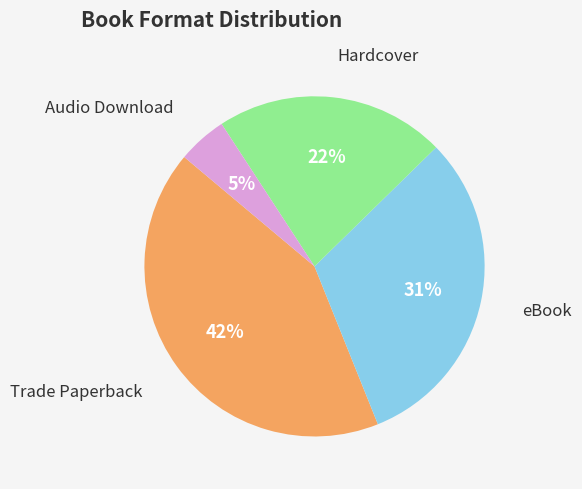

Is there a majority slice in this chart?

No